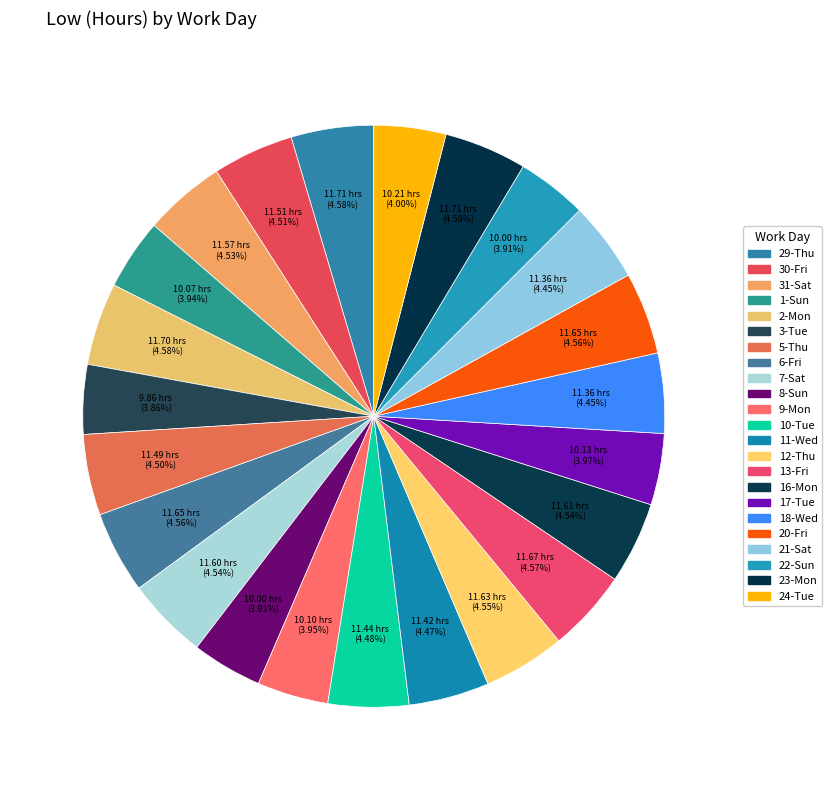

Count the number of slices in the pie.

23